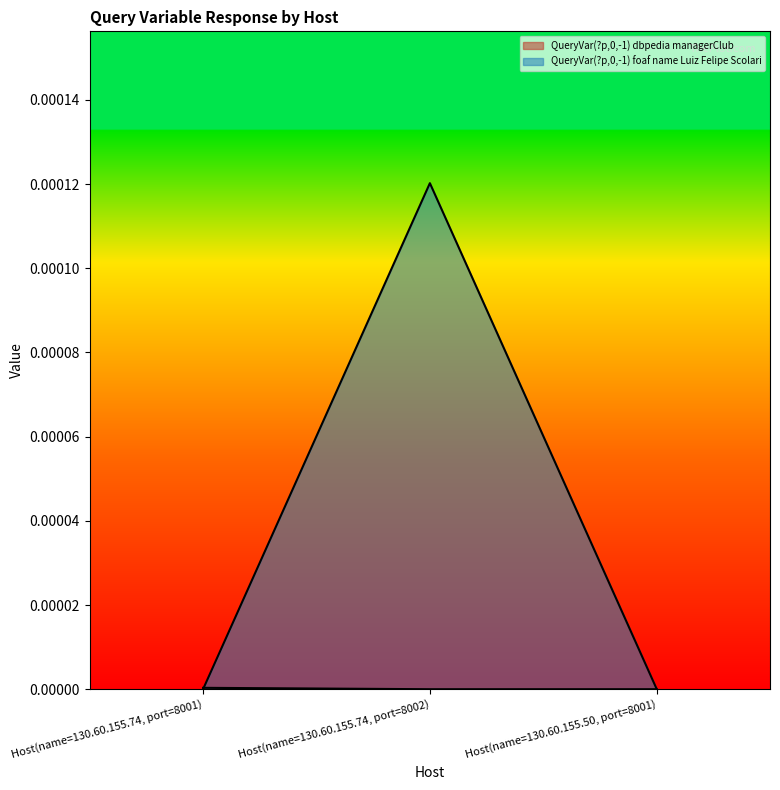

Count the number of data series in this chart.

2